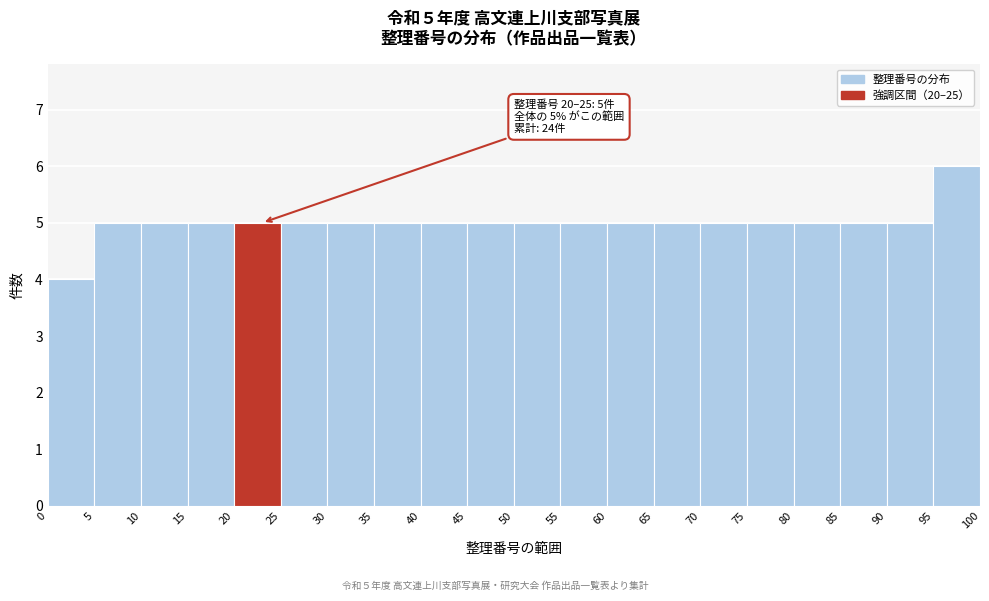

Over which range of the x-axis is the bar tallest?

95 to 100